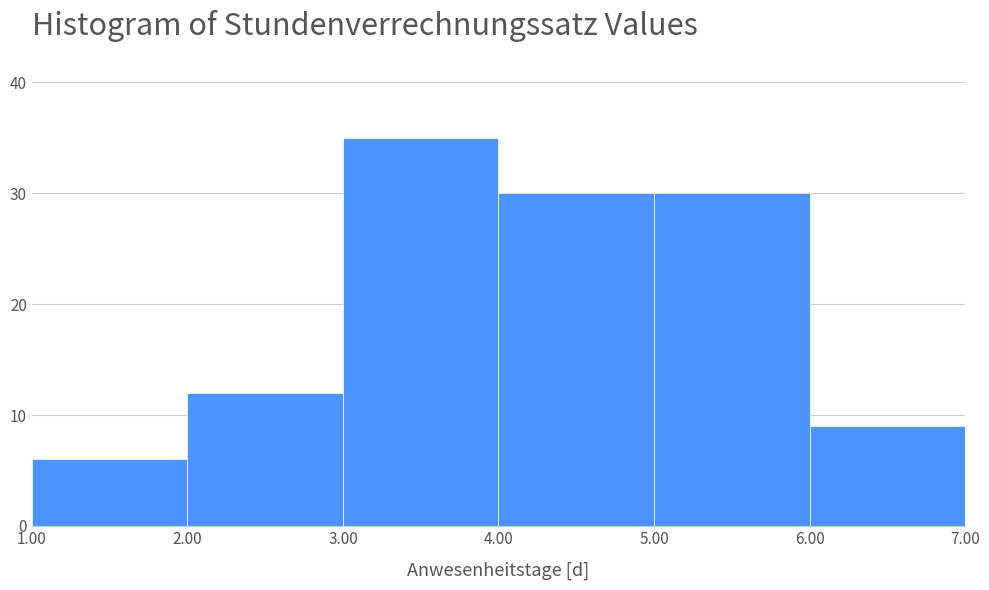

Reading left to right, transcribe this chart: for each bar, give the range it covers on the x-axis and its height. The values are not printed on the chart, so give them approximately, as read against the axis.

1.00 to 2.00: 6
2.00 to 3.00: 12
3.00 to 4.00: 35
4.00 to 5.00: 30
5.00 to 6.00: 30
6.00 to 7.00: 9